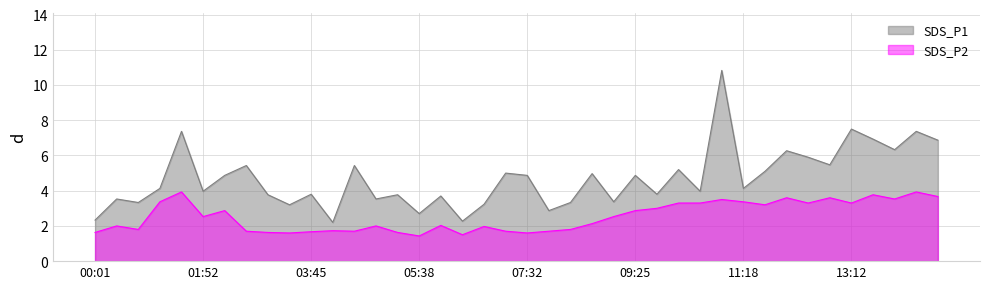

True or false: SDS_P2 and SDS_P1 intersect in this chart.

False